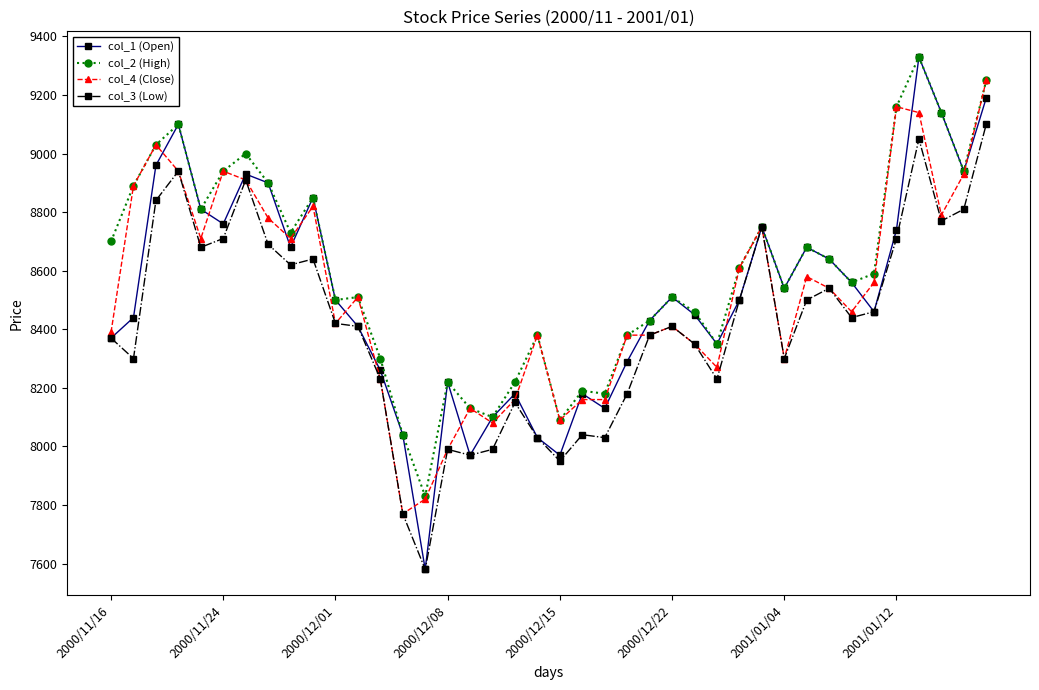

What is the highest value of the col_1 (Open) series?

9330